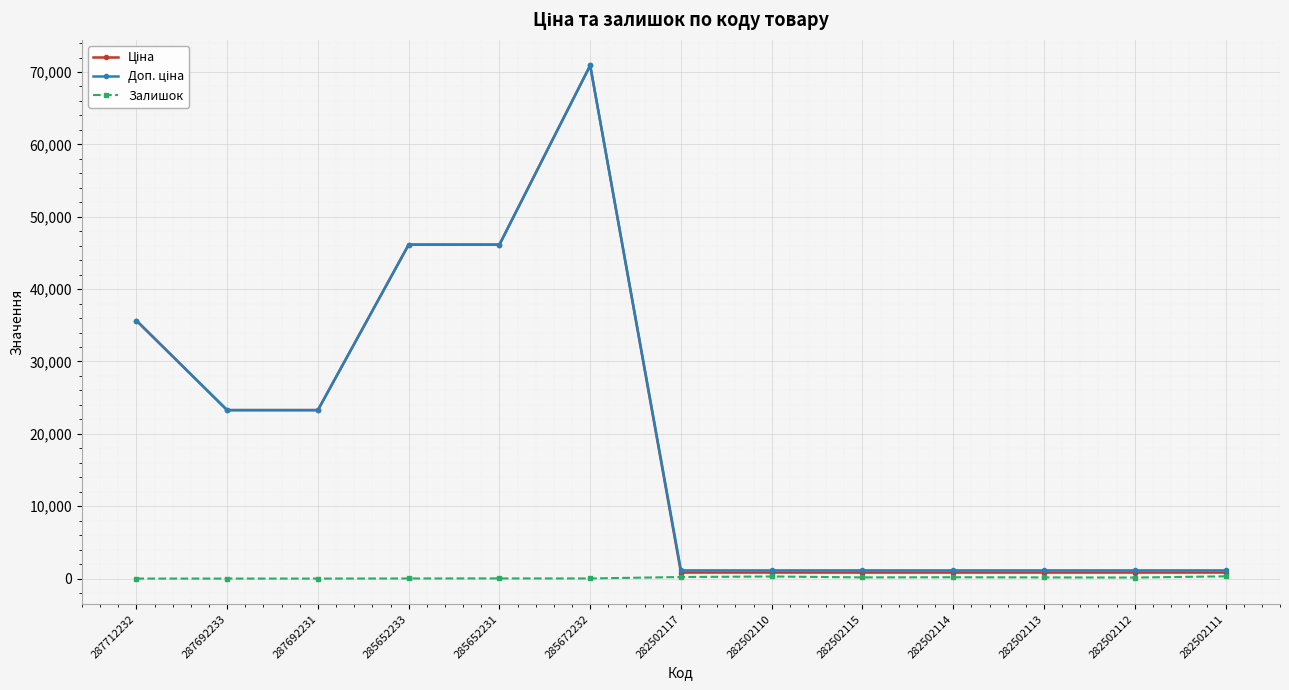

The Залишок series shows 16.0 at 285652233. True or false?

True